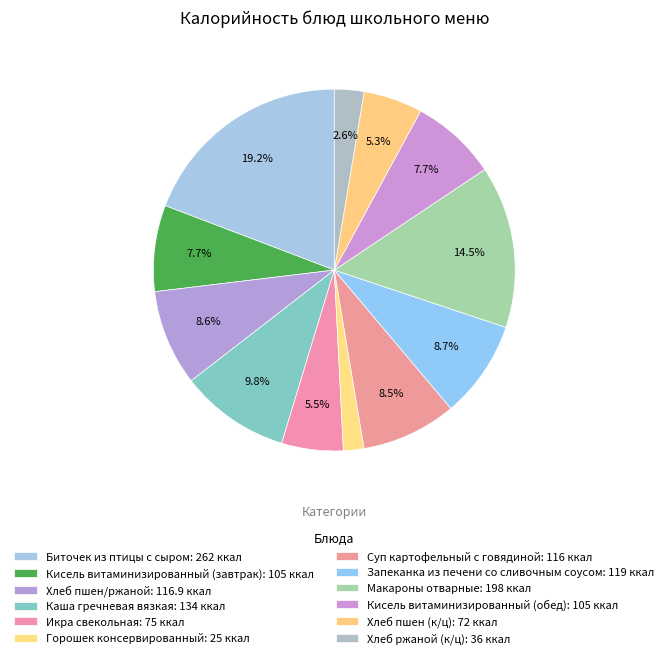

How many segments does this pie chart have?

12